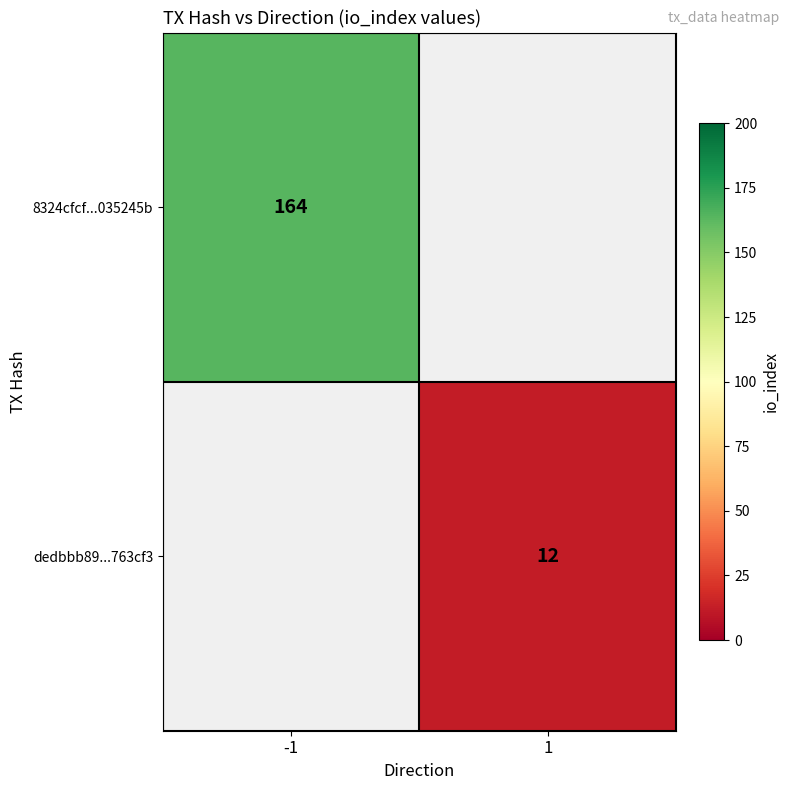

Is it true that dedbbb89...763cf3 equals 12 at 1?

True